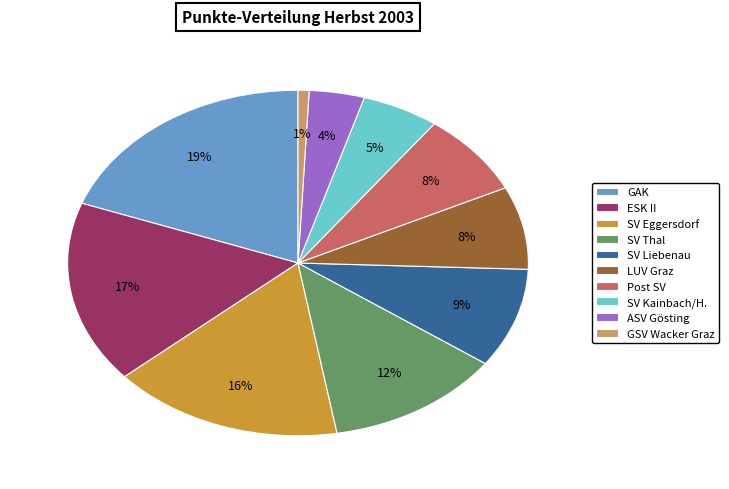

The SV Liebenau slice represents 1% of the pie. True or false?

False